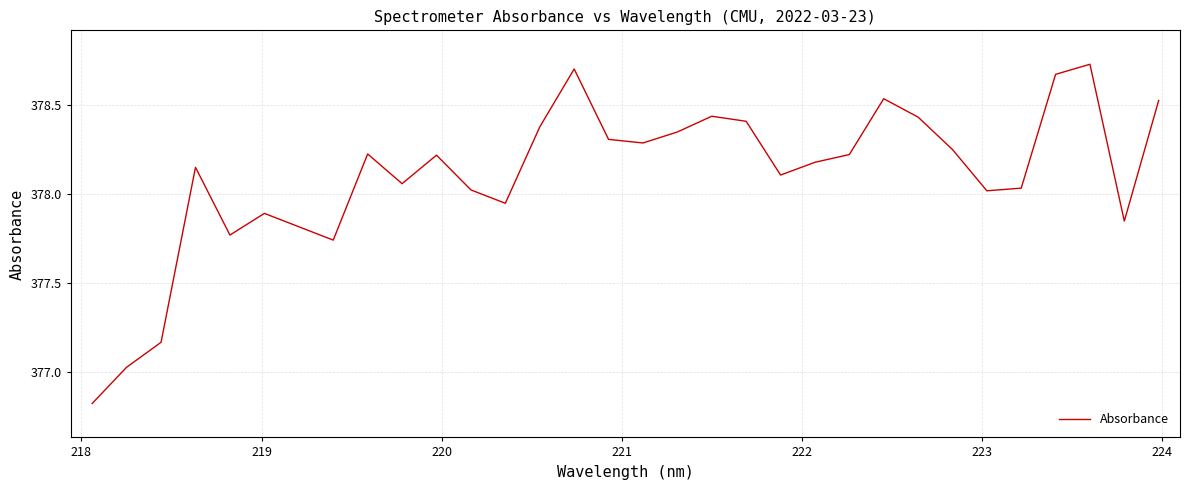

What is the difference between the maximum and minimum values?

1.9